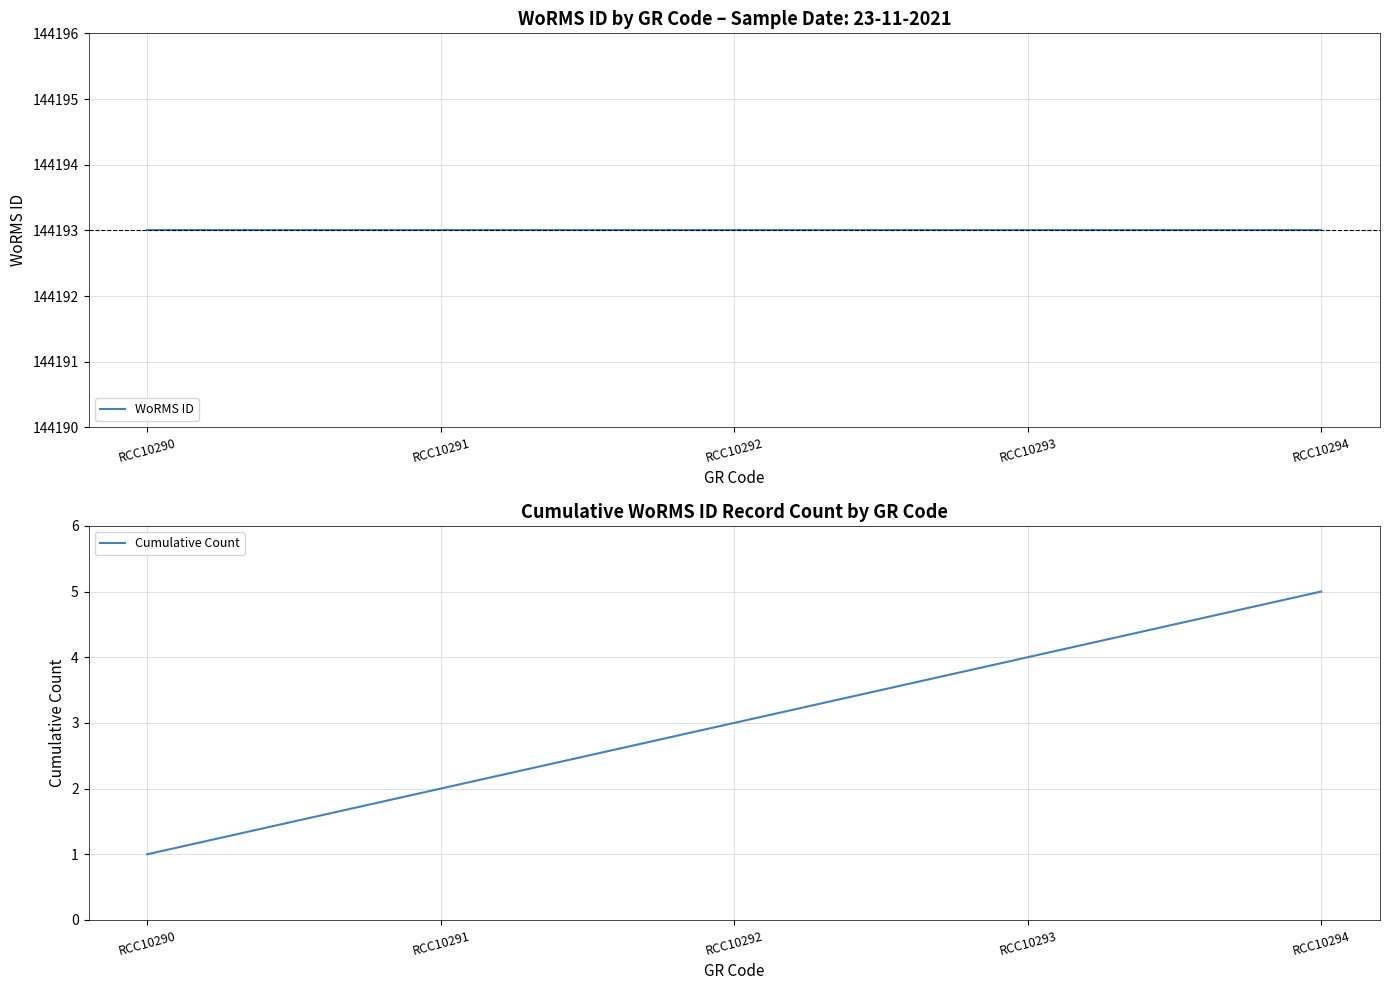

True or false: WoRMS ID and Cumulative Count intersect in this chart.

False